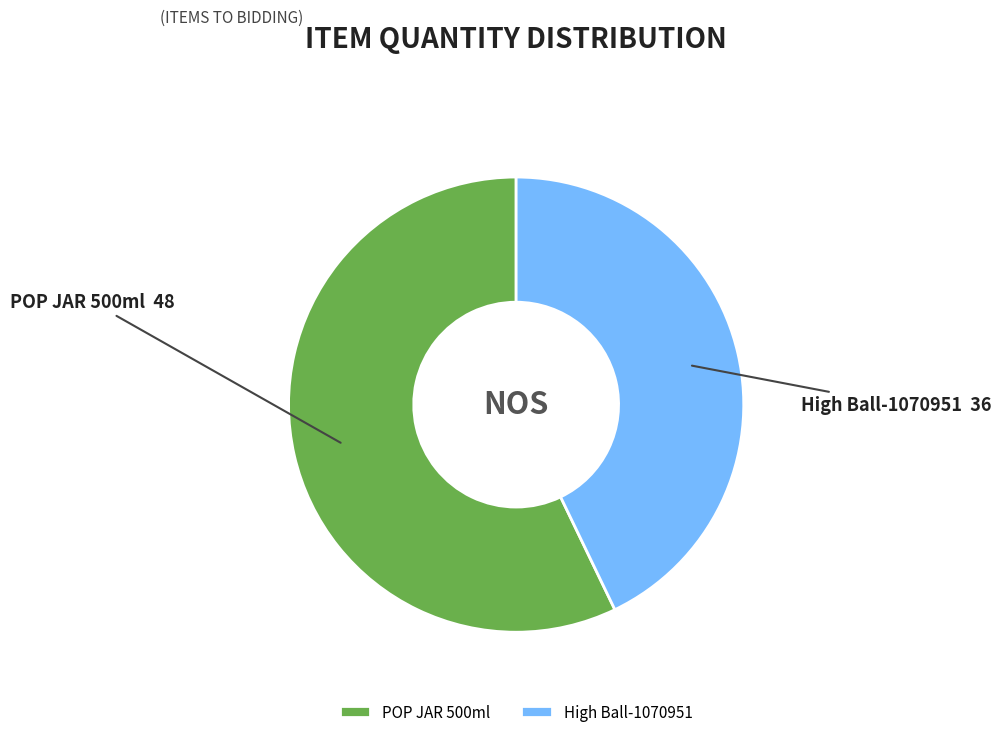

The High Ball-1070951 slice represents 54% of the pie. True or false?

False